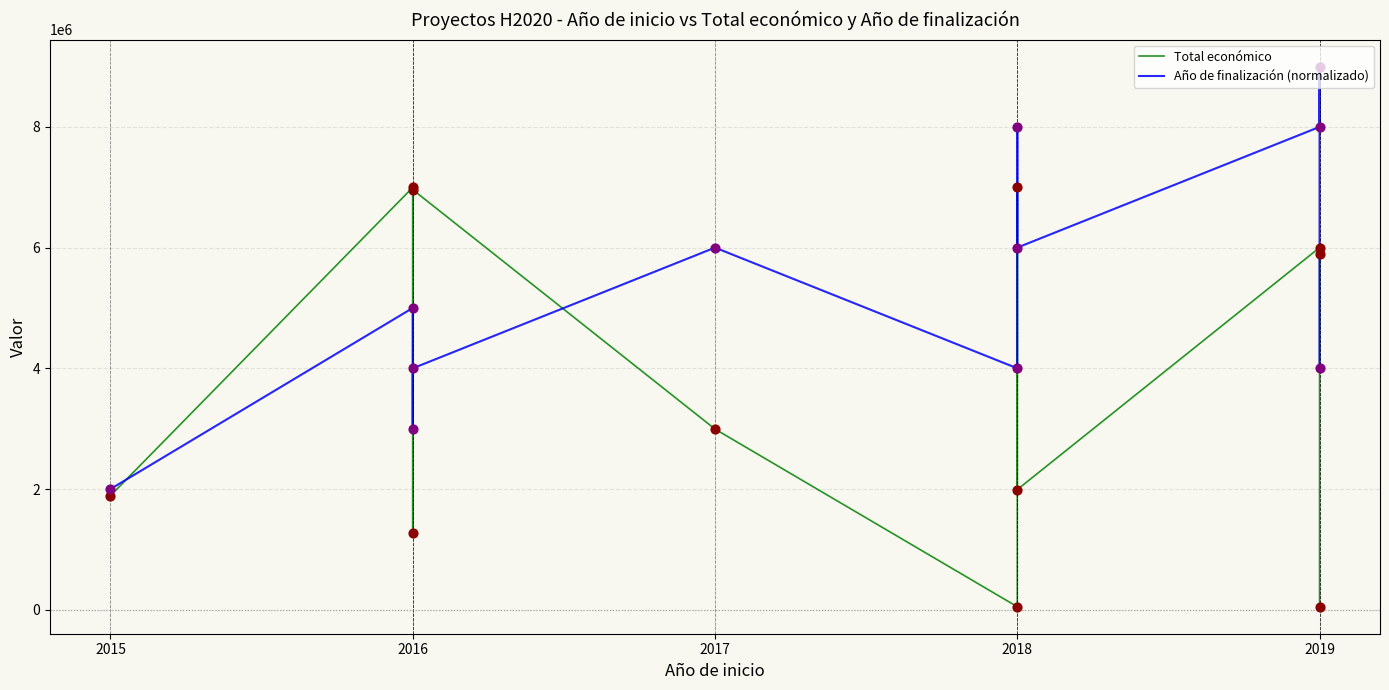

At how many categories does at least one series exceed 156586?

11